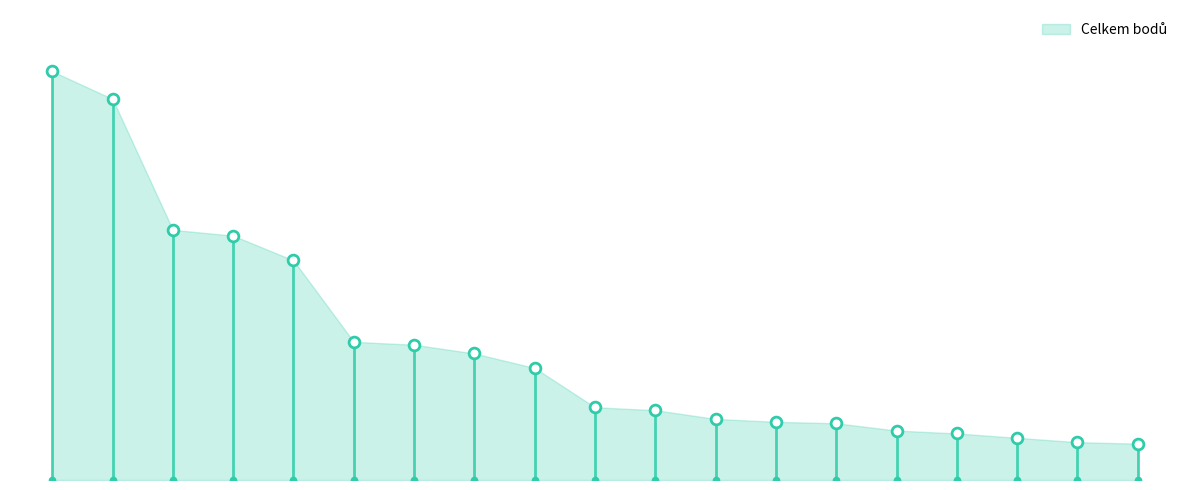

What is the change in value from Vejvančická Helena to Javůrková Týna?

-58